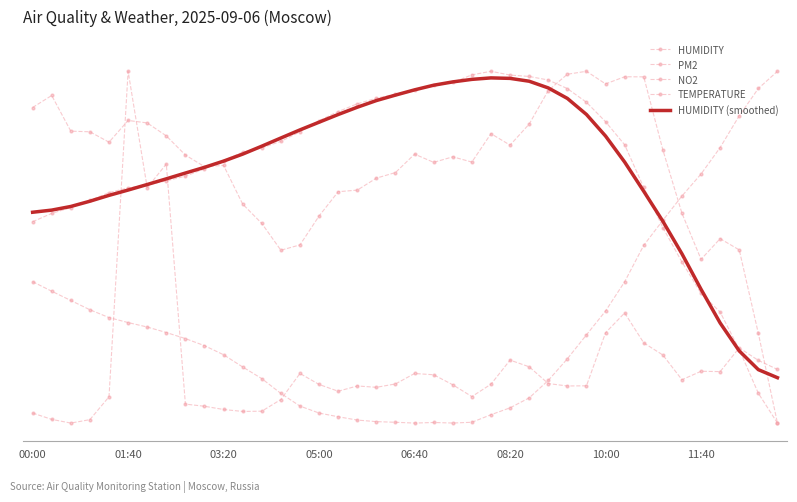

How many lines are shown in the chart?

5